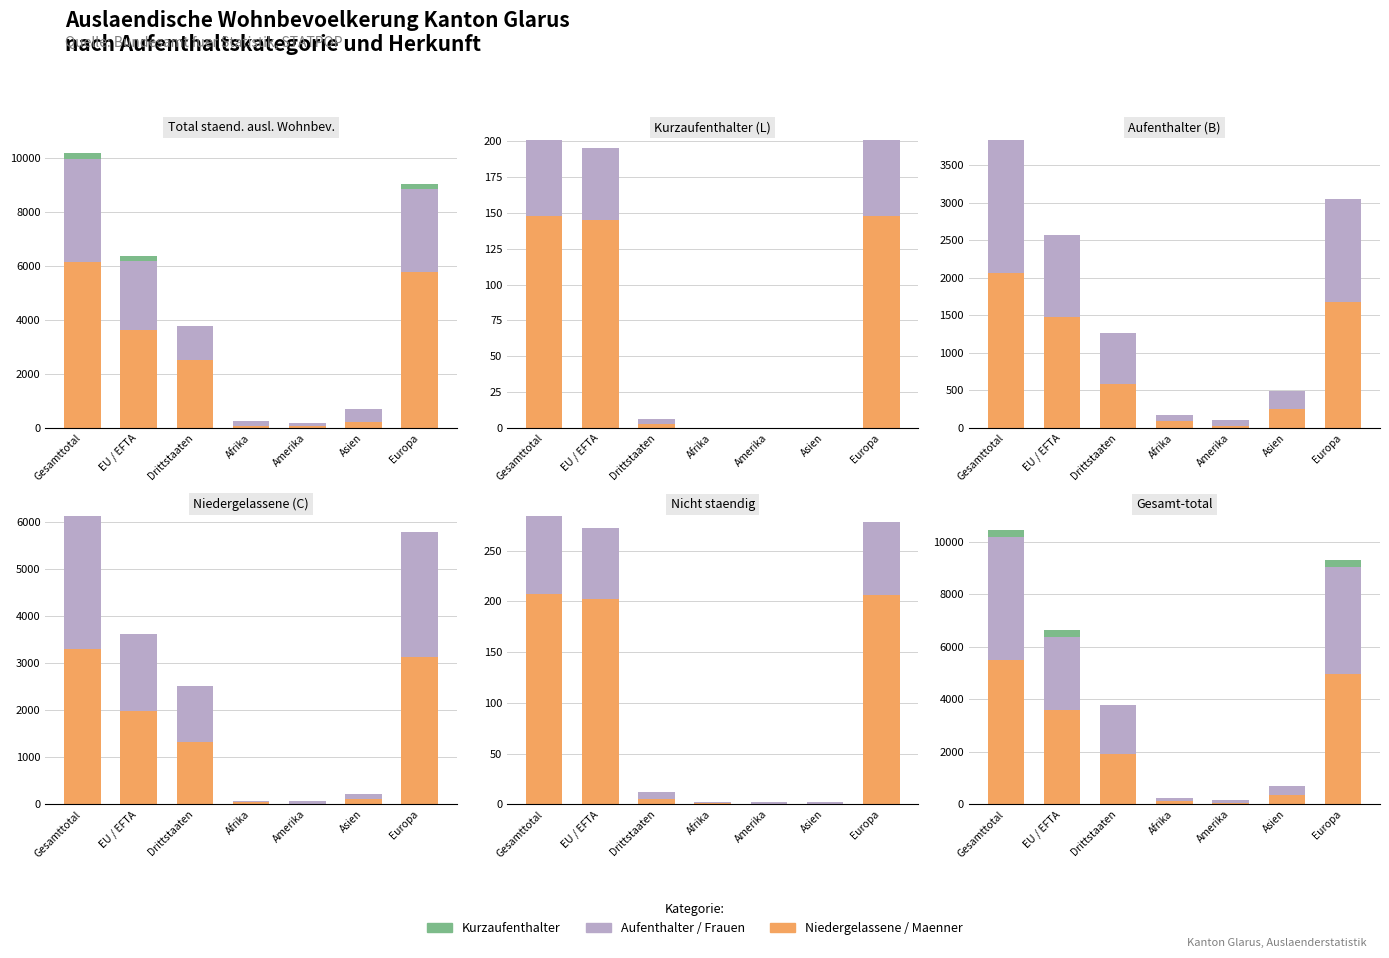

At which category is the sum across all series the highest?

Gesamttotal